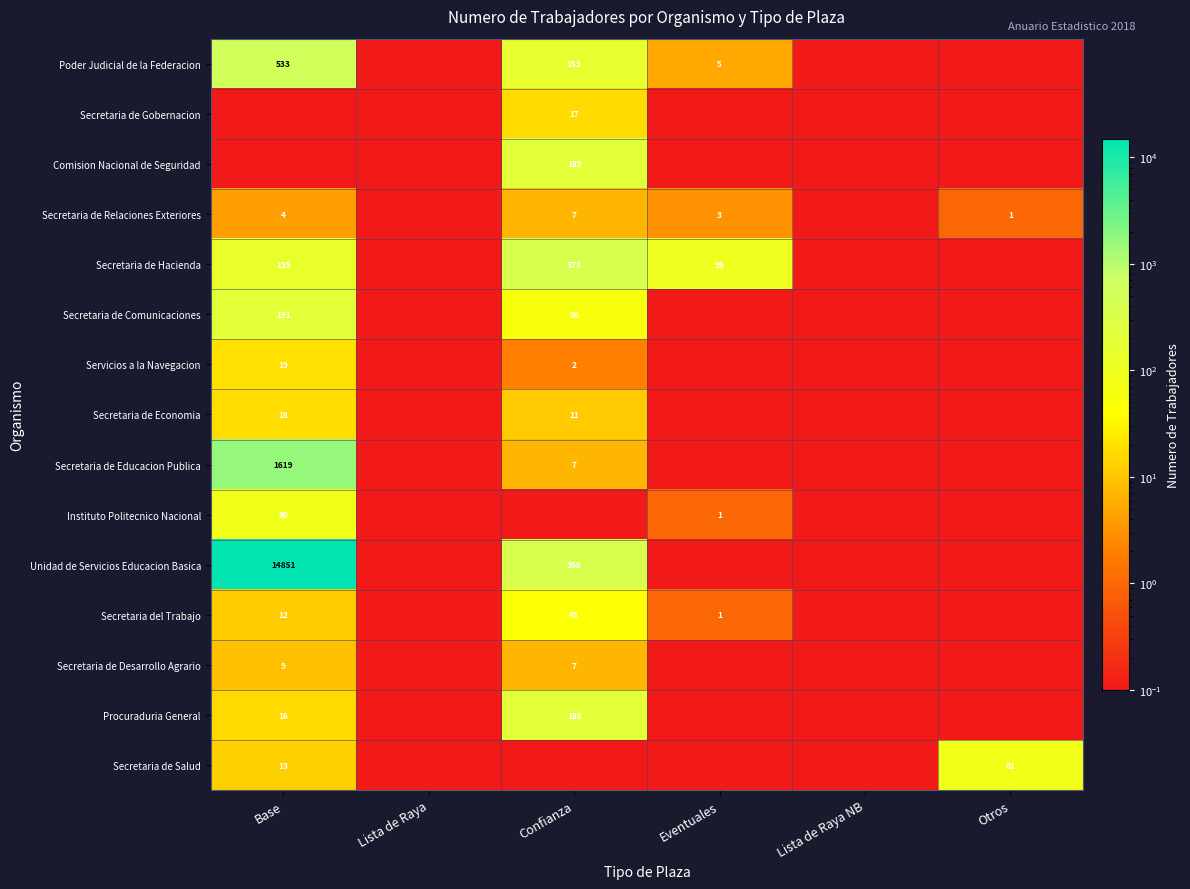

What is the difference between the highest and lowest values at Base?

14850.9